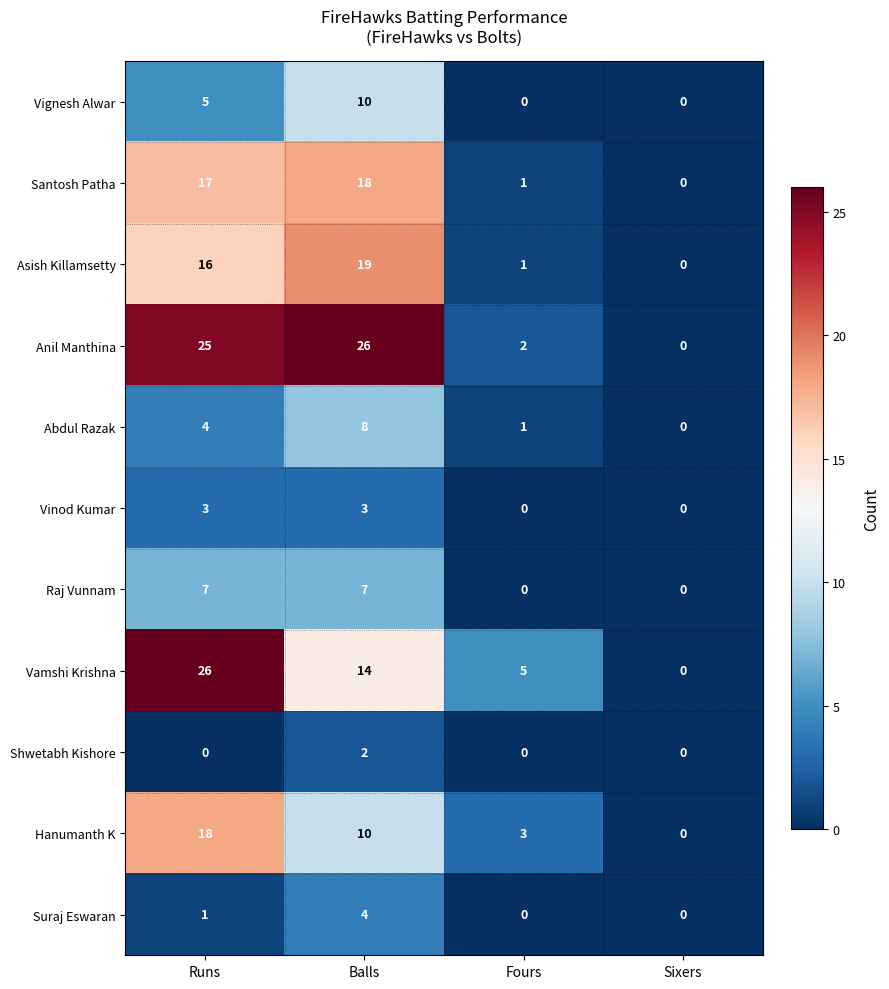

What is the highest value of the Vinod Kumar series?

3